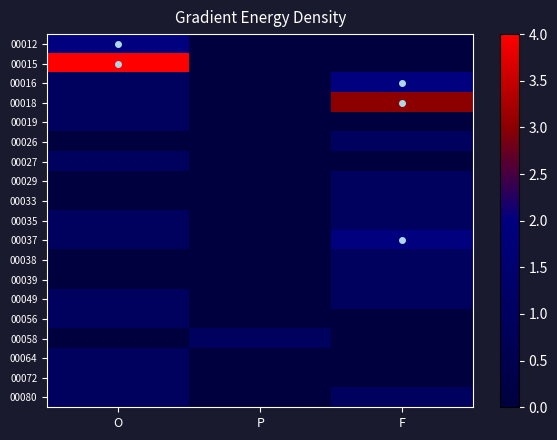

Which series has the largest range (max minus min)?

00015